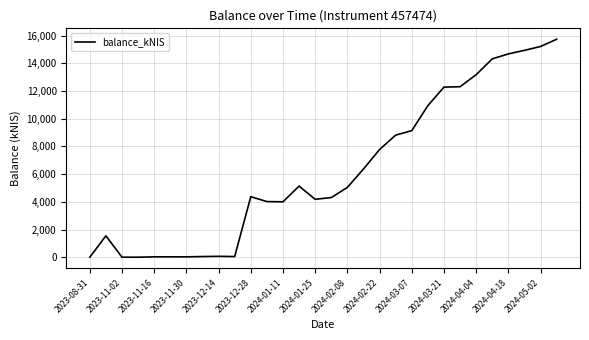

The value at 2024-03-07 is 15288.2. True or false?

False